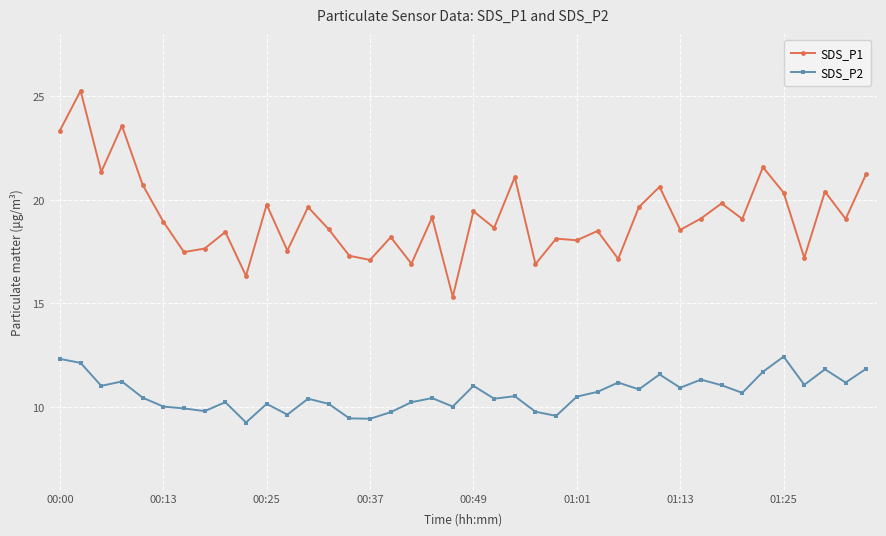

What is the maximum value for SDS_P1?

25.3